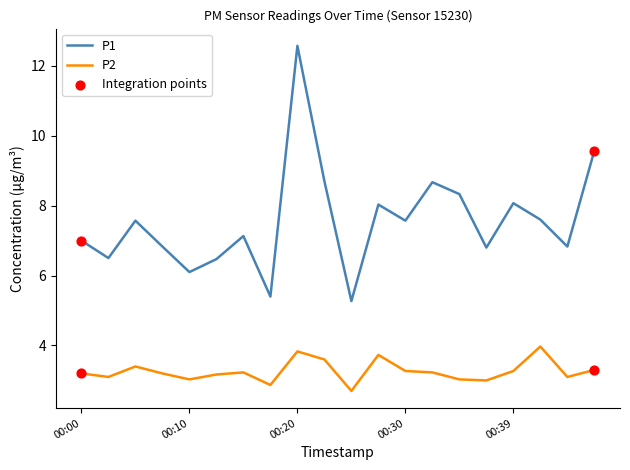

Which series has the largest total across all categories?

P1